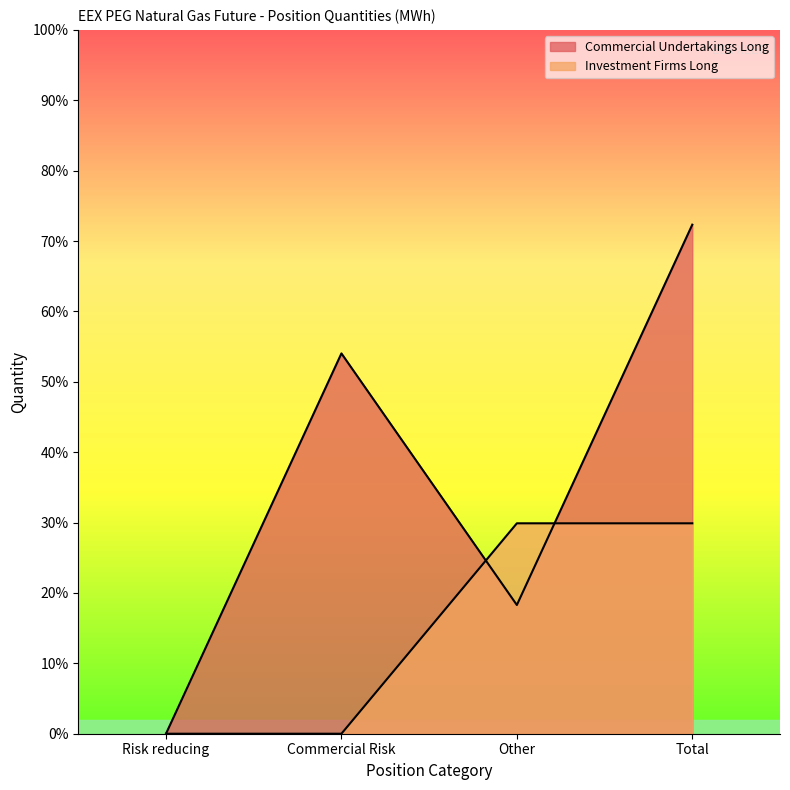

What is the difference between the Investment Firms Long values at Risk reducing and Other?

16442586